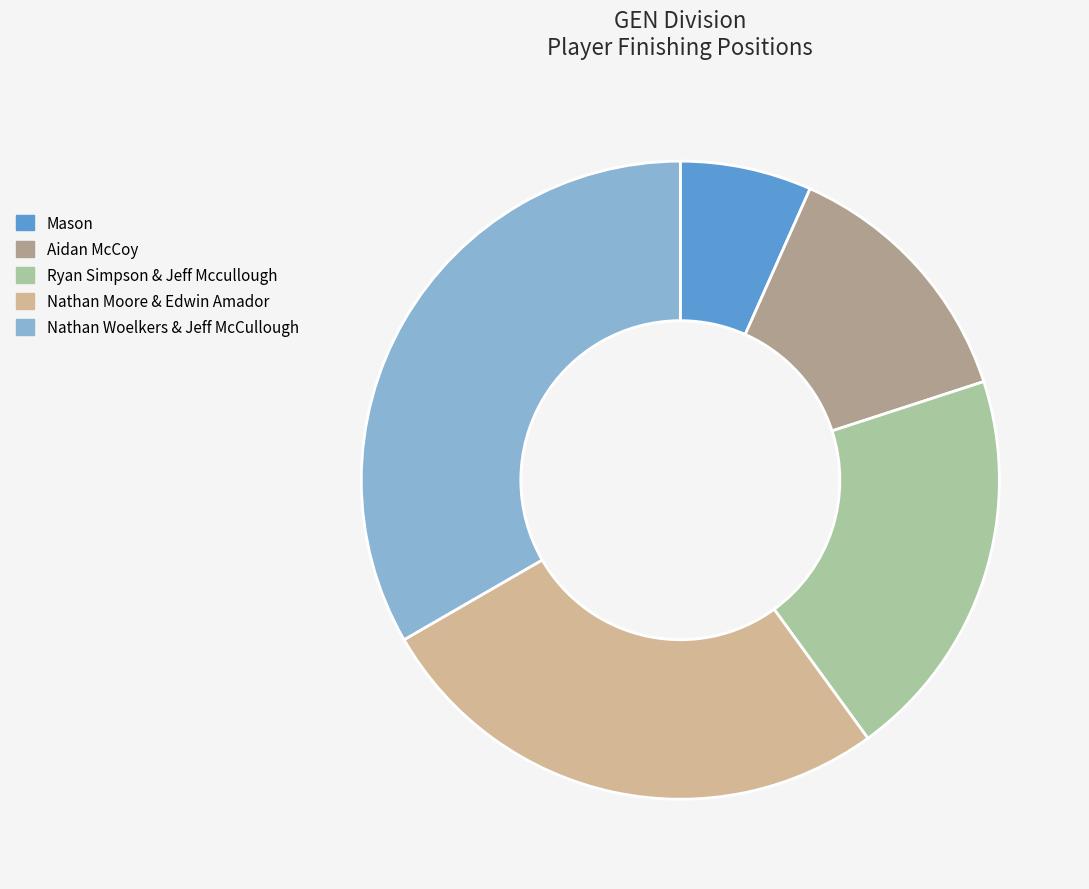

How many slices are in this pie chart?

5